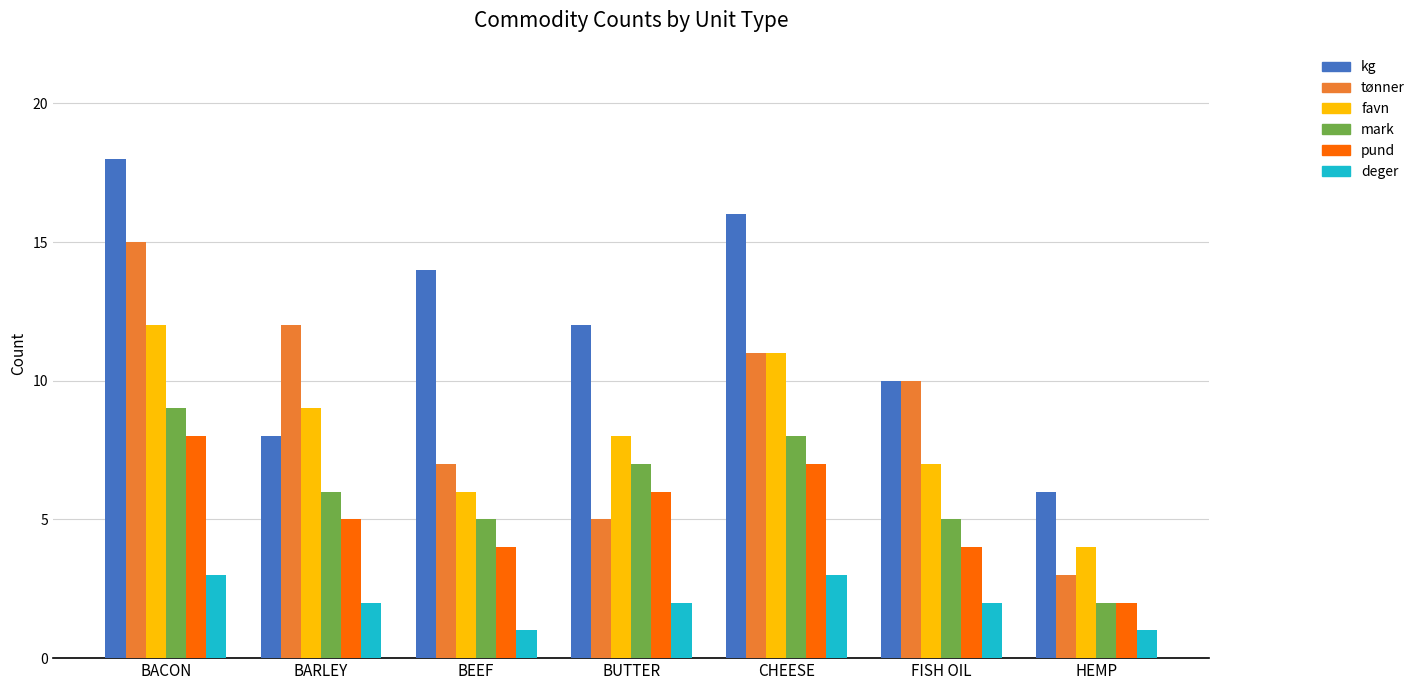

Reading right to left, what are all the values shown in this chart?

kg: HEMP=6	FISH OIL=10	CHEESE=16	BUTTER=12	BEEF=14	BARLEY=8	BACON=18
tønner: HEMP=3	FISH OIL=10	CHEESE=11	BUTTER=5	BEEF=7	BARLEY=12	BACON=15
favn: HEMP=4	FISH OIL=7	CHEESE=11	BUTTER=8	BEEF=6	BARLEY=9	BACON=12
mark: HEMP=2	FISH OIL=5	CHEESE=8	BUTTER=7	BEEF=5	BARLEY=6	BACON=9
pund: HEMP=2	FISH OIL=4	CHEESE=7	BUTTER=6	BEEF=4	BARLEY=5	BACON=8
deger: HEMP=1	FISH OIL=2	CHEESE=3	BUTTER=2	BEEF=1	BARLEY=2	BACON=3